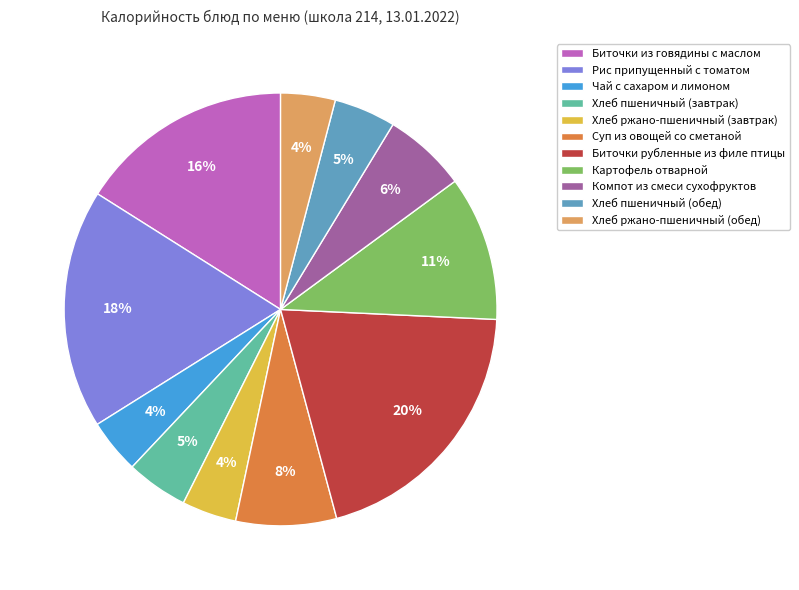

True or false: Компот из смеси сухофруктов accounts for 1% of the total.

False